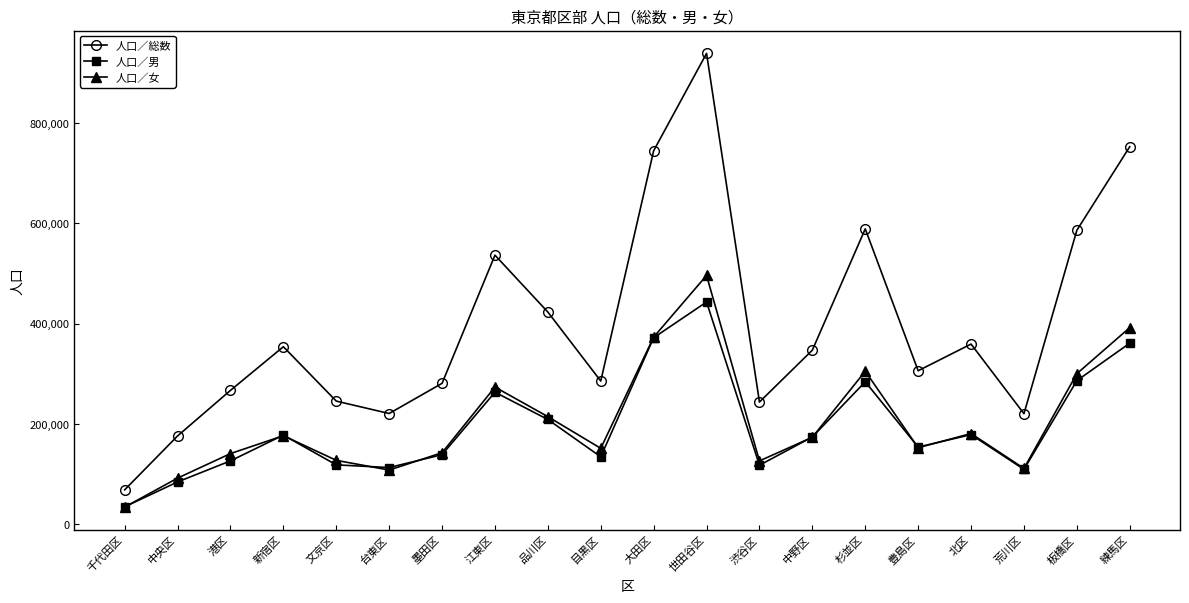

The 人口／男 series shows 263292 at 江東区. True or false?

True